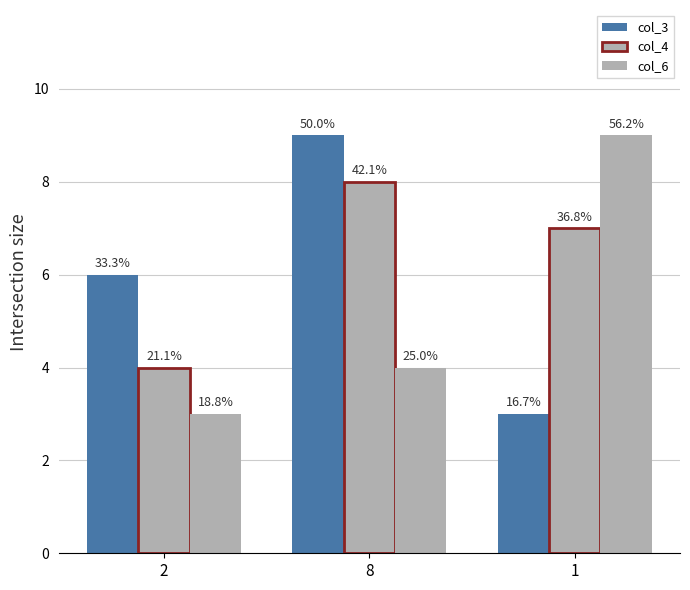

What is the label of the 1st bar from the left?

2